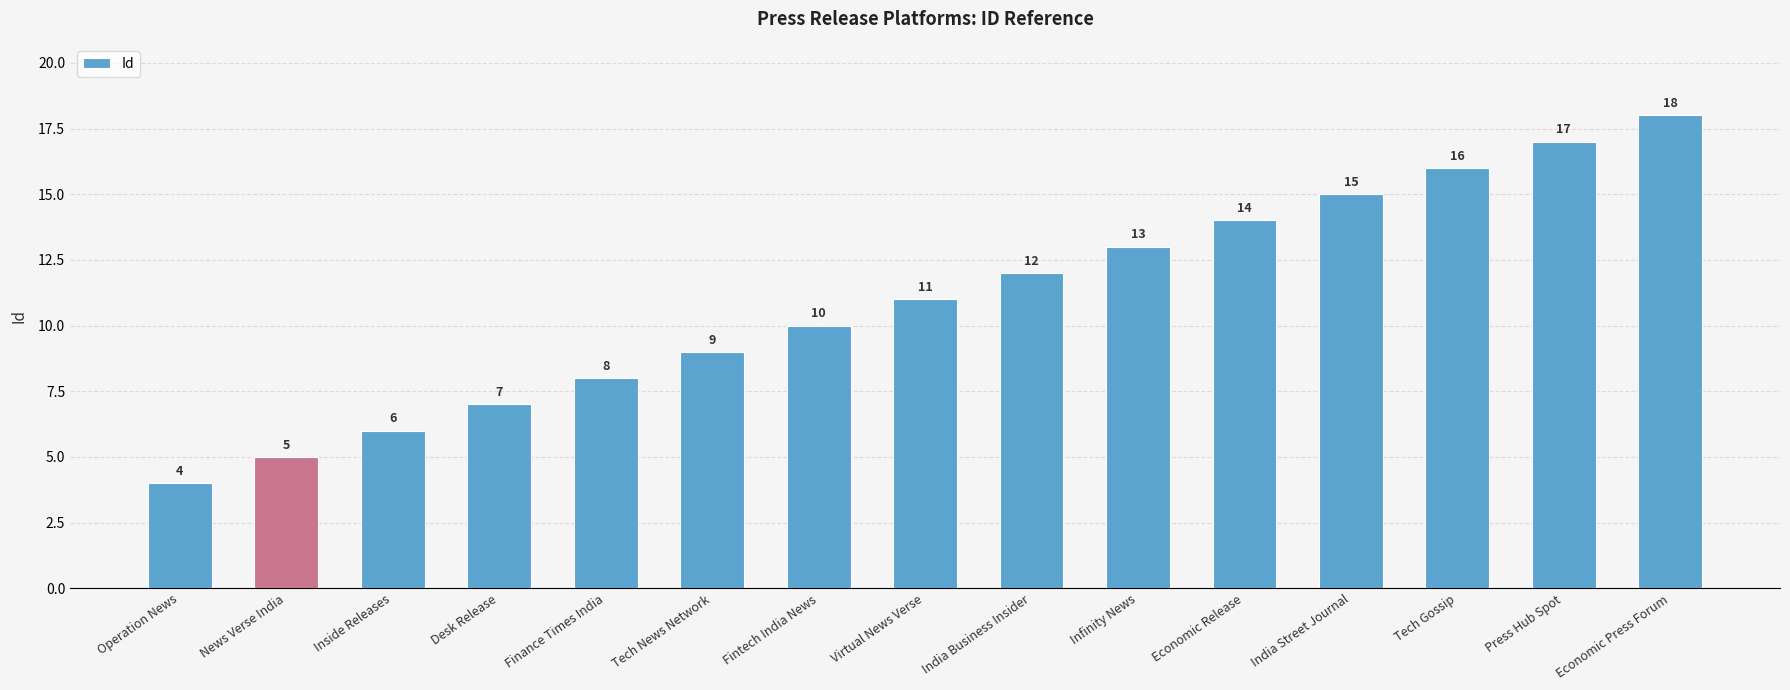

What is the label of the 5th bar from the right?

Economic Release